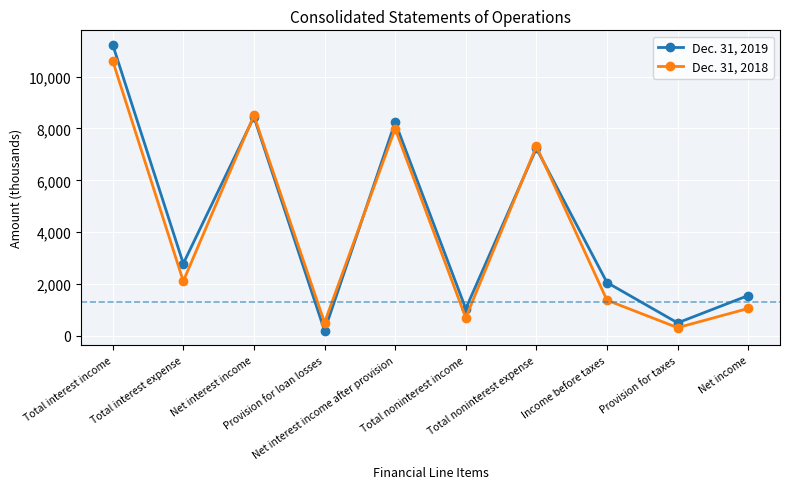

True or false: Dec. 31, 2018 and Dec. 31, 2019 intersect in this chart.

True